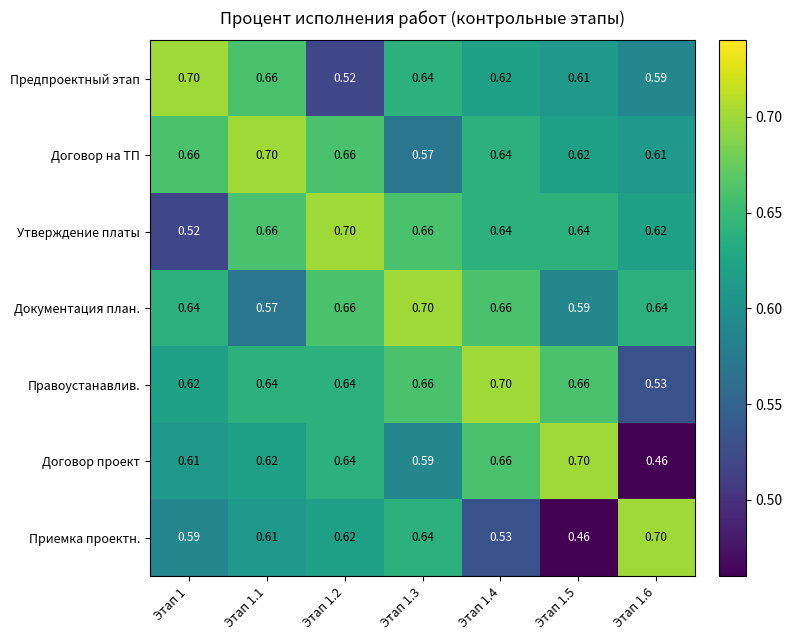

Rank the series at Этап 1.5 from highest to lowest value.

Договор проект, Правоустанавлив., Утверждение платы, Договор на ТП, Предпроектный этап, Документация план., Приемка проектн.